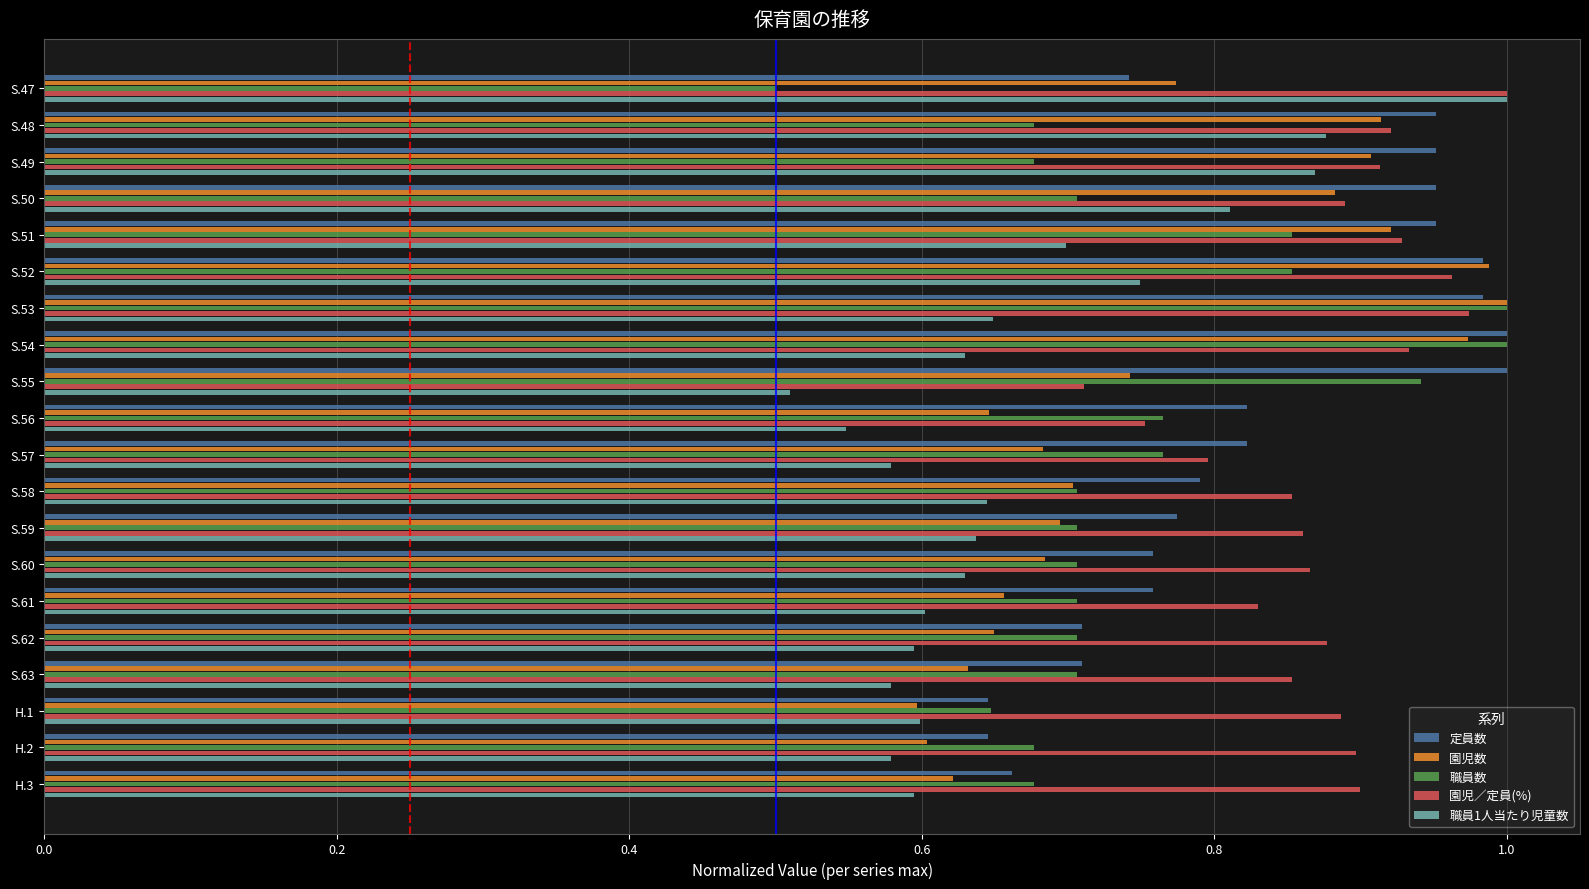

Between S.49 and S.56, which series saw the biggest shift?

職員1人当たり児童数